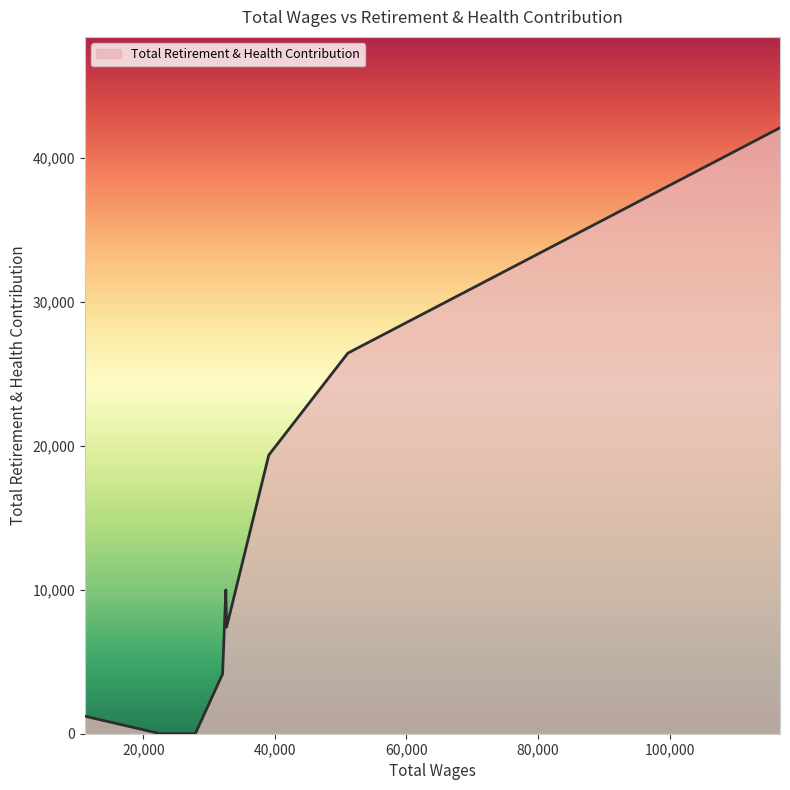

What is the greatest value displayed?

42094